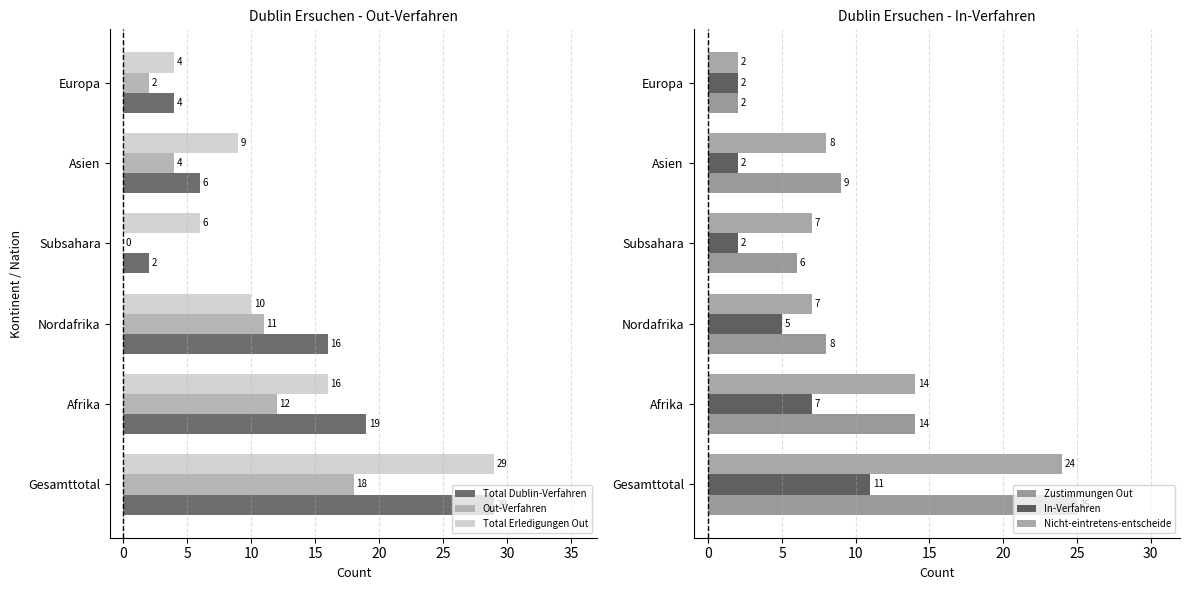

What is the sum of all Total Erledigungen Out values?

74